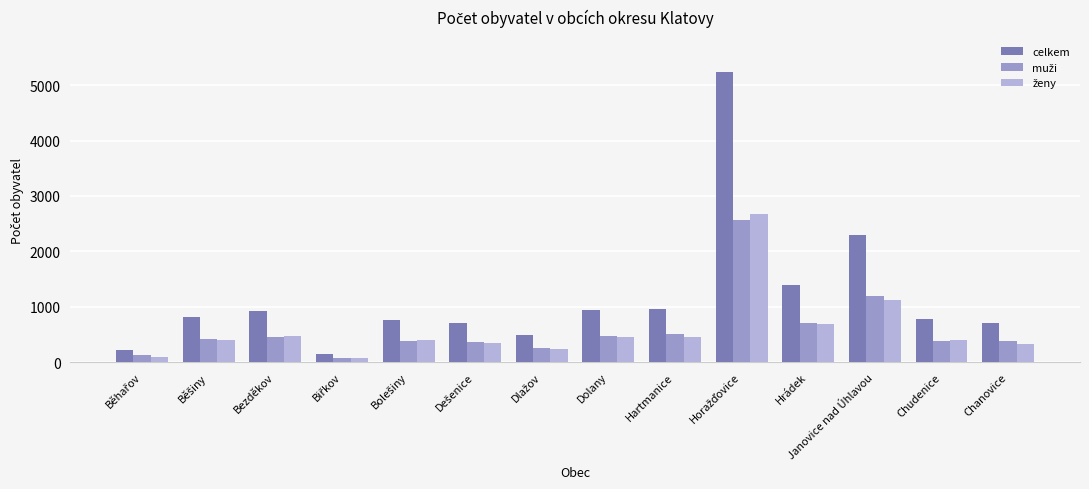

Does the chart contain stacked bars?

No